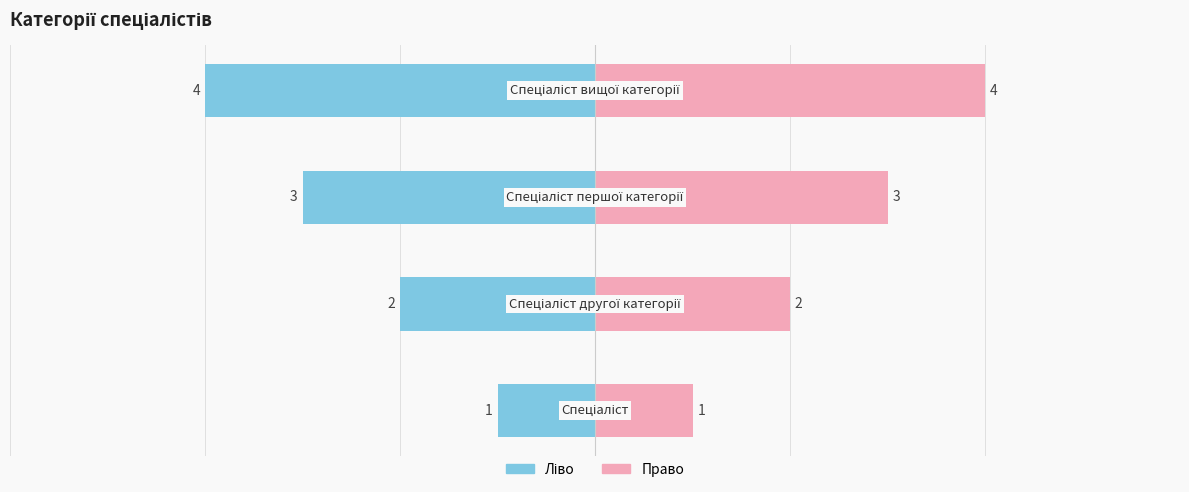

Is it true that Ідентифікатор (ліво) equals -3 at 2?

True